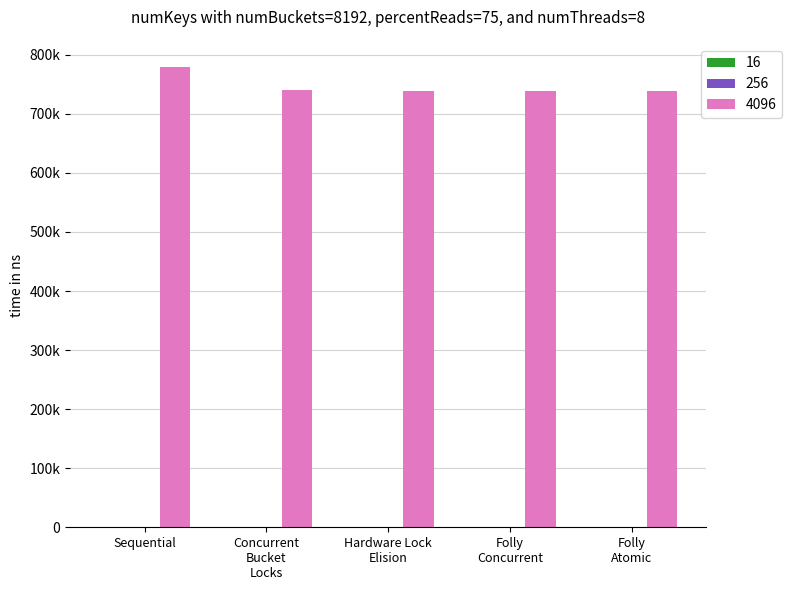

Reading left to right, what are all the values shown in this chart?

16: 1.2	2.0	3.0	2.0	1.0
256: 0.0	0.0	0.1	0.0	0.1
4096: 779614.0	740979.0	738941.0	738769.0	738557.0